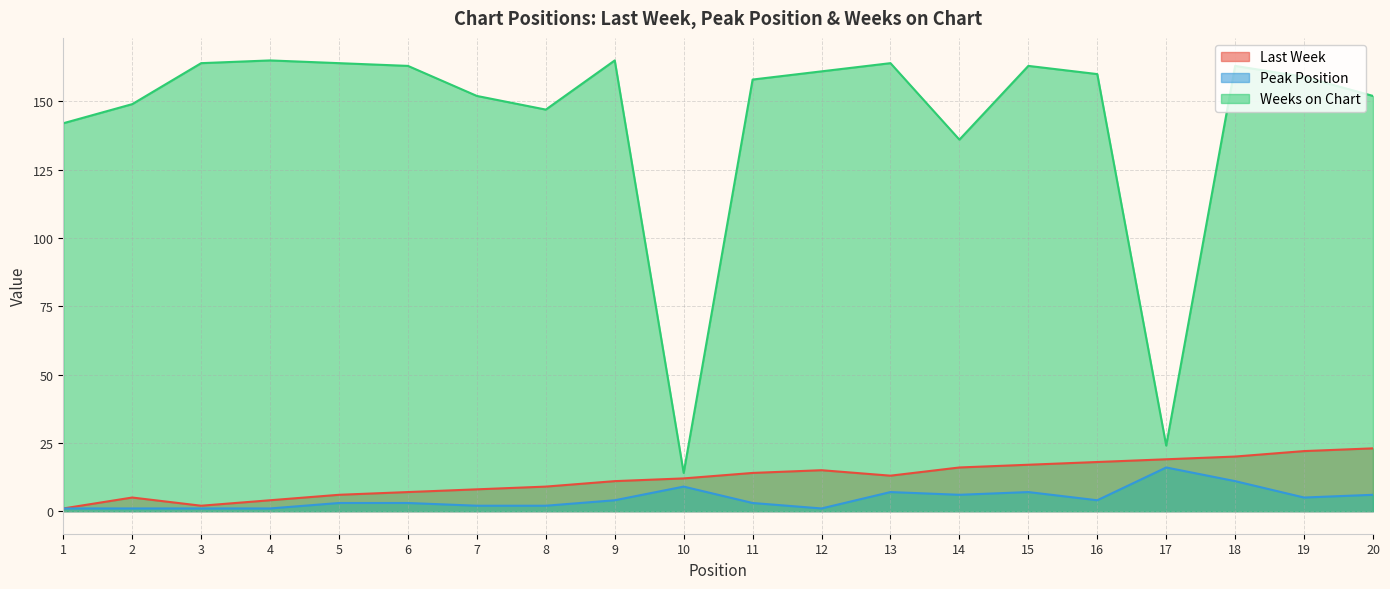

Reading right to left, extract all data points from this chart.

Last Week: 23	22	20	19	18	17	16	13	15	14	12	11	9	8	7	6	4	2	5	1
Peak Position: 6	5	11	16	4	7	6	7	1	3	9	4	2	2	3	3	1	1	1	1
Weeks on Chart: 152	159	163	24	160	163	136	164	161	158	14	165	147	152	163	164	165	164	149	142